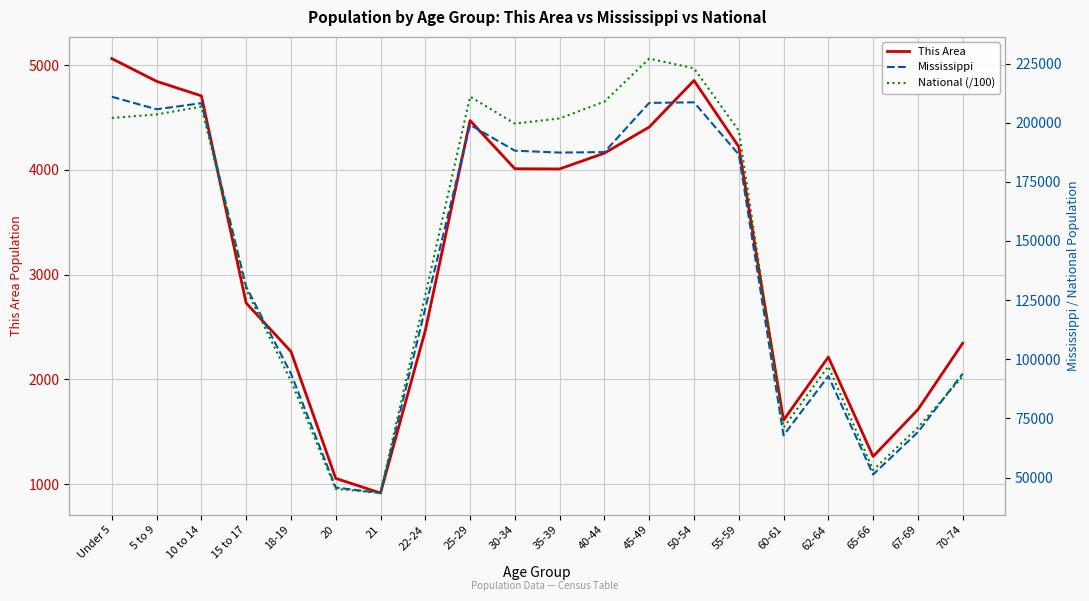

What are all the series names shown in the legend?

This Area, Mississippi, National (/100)